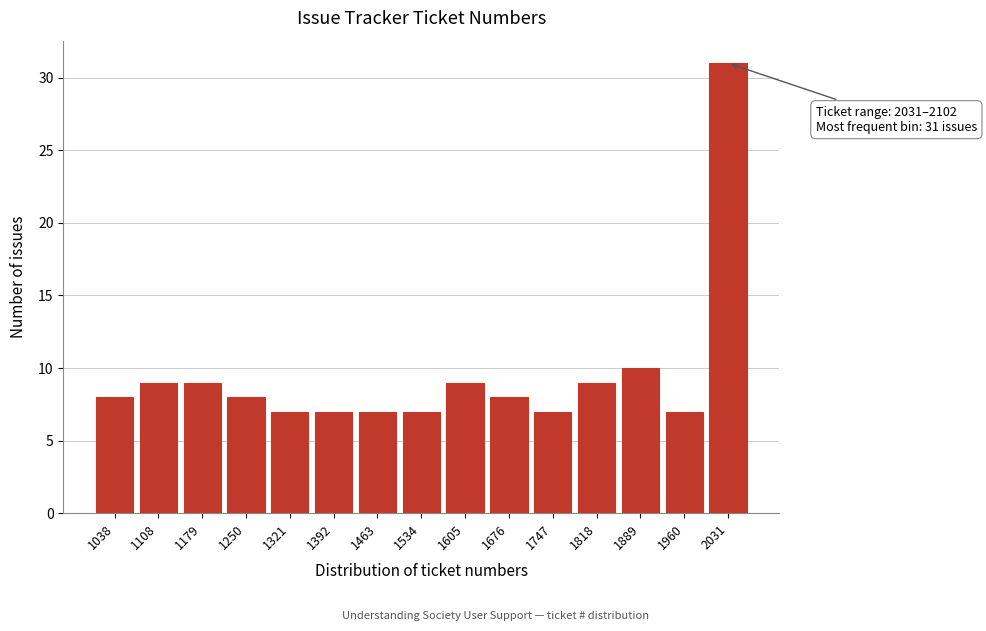

Reading right to left, extract all data points from this chart.

2031=31	1960=7	1889=10	1818=9	1747=7	1676=8	1605=9	1534=7	1463=7	1392=7	1321=7	1250=8	1179=9	1108=9	1038=8